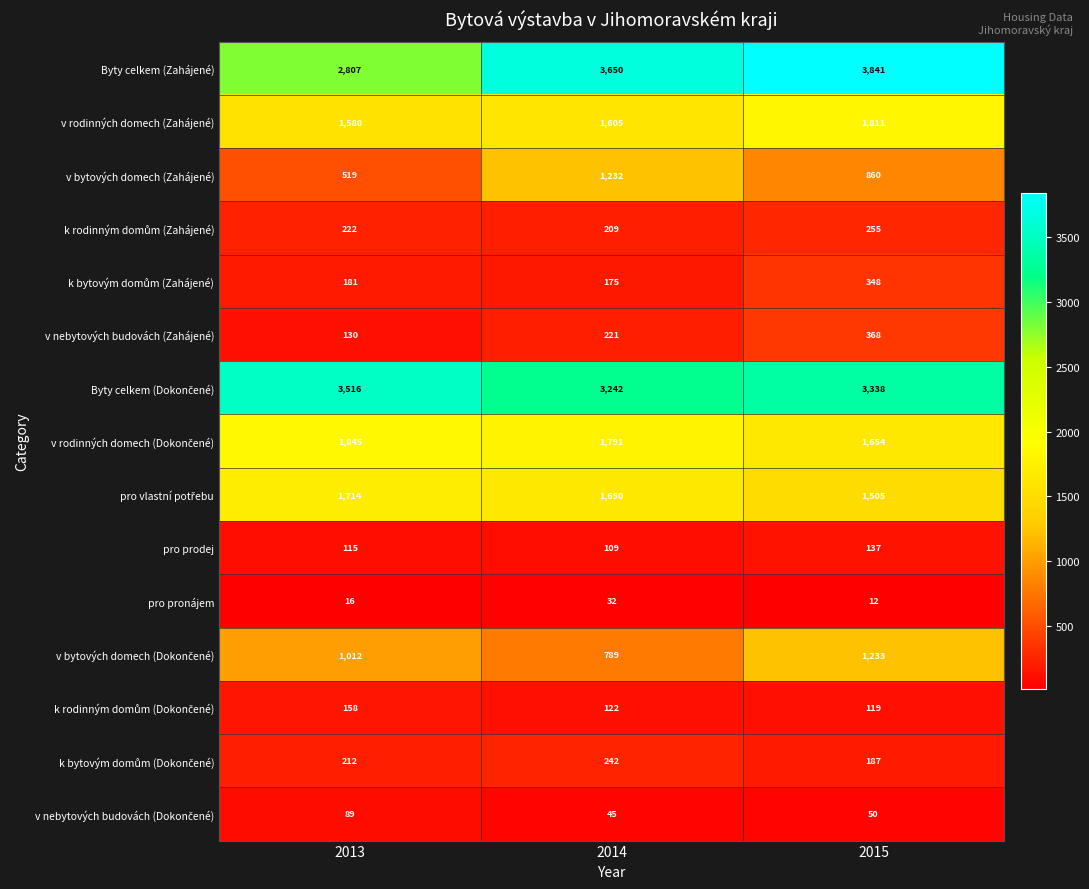

What is the greatest value displayed?

3841